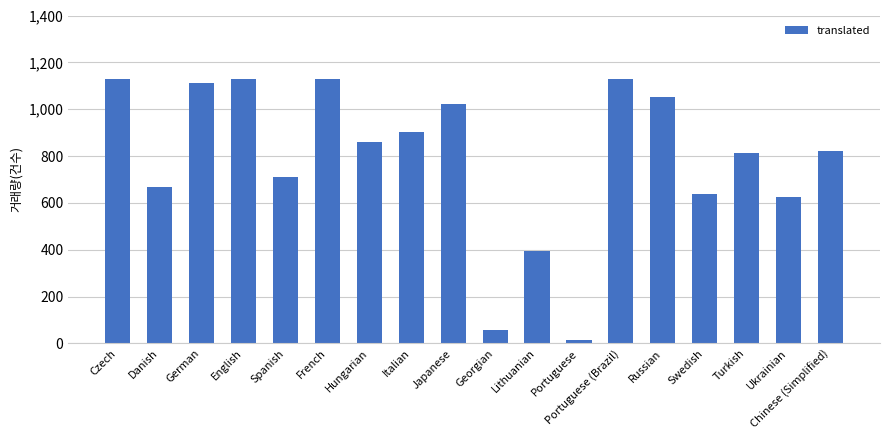

Reading left to right, extract all data points from this chart.

Czech=1127	Danish=666	German=1112	English=1127	Spanish=712	French=1127	Hungarian=862	Italian=901	Japanese=1024	Georgian=56	Lithuanian=395	Portuguese=14	Portuguese (Brazil)=1127	Russian=1054	Swedish=638	Turkish=813	Ukrainian=626	Chinese (Simplified)=820